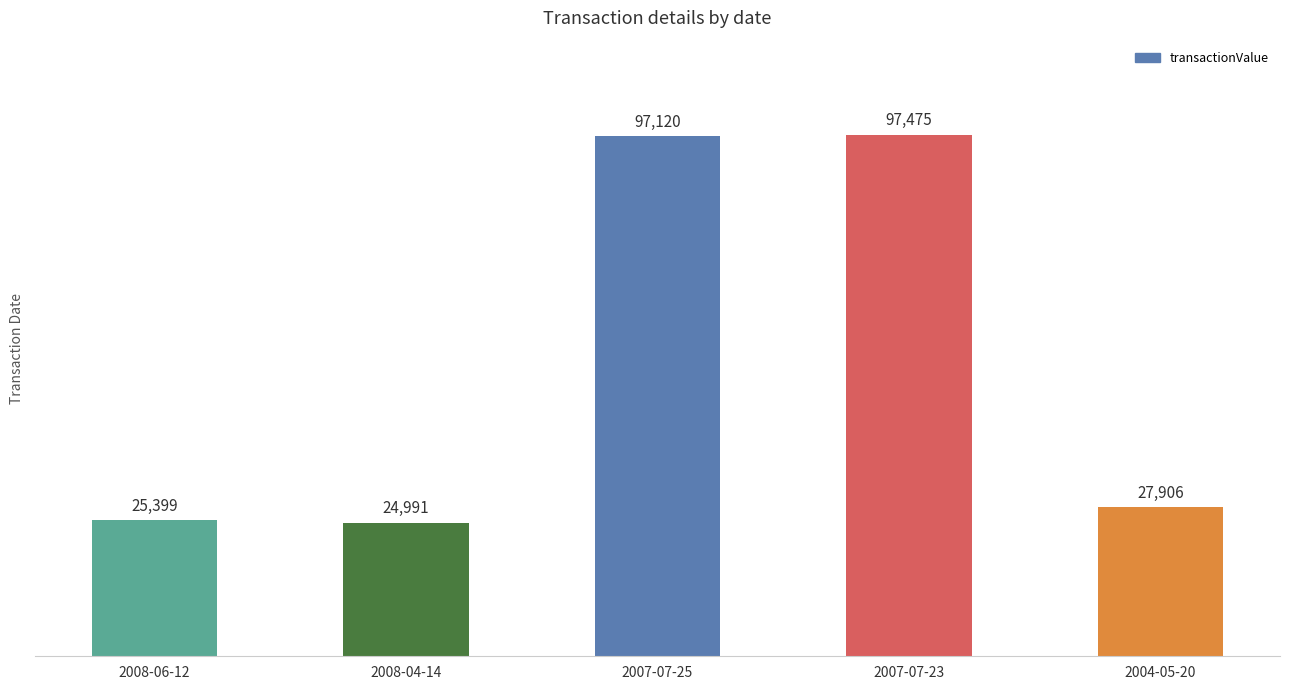

What position from the left is 2007-07-23?

4